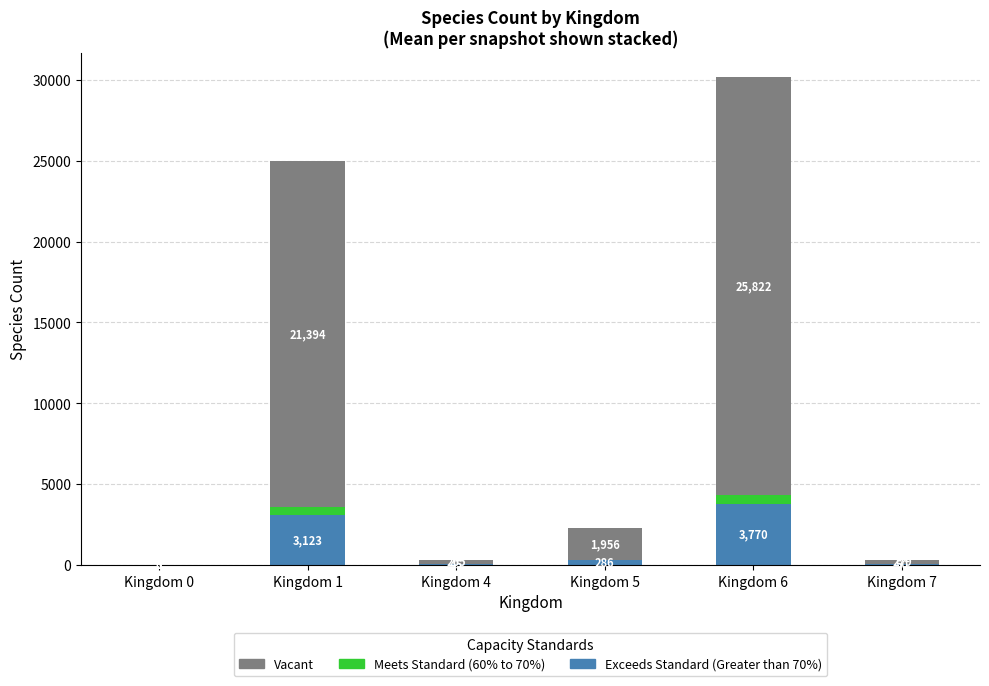

At which label does Exceeds Standard (Greater than 70%) reach its peak?

Kingdom 6